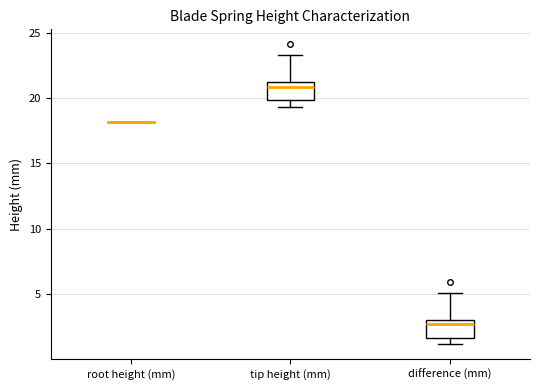

Reading left to right, read every box against the y-axis: the position of its median line, the range the box covers, and the ends of its whiskers. The values are not printed on the chart, so give them approximately, as read against the axis.

root height (mm): box collapsed to a line at 18.0, whiskers 18.0 to 18.0
tip height (mm): median 21.0 (just below the box's upper edge), box 20.0 to 21.0, whiskers 19.5 to 23.5
difference (mm): median 2.5, box 1.5 to 3.0, whiskers 1.0 to 5.0